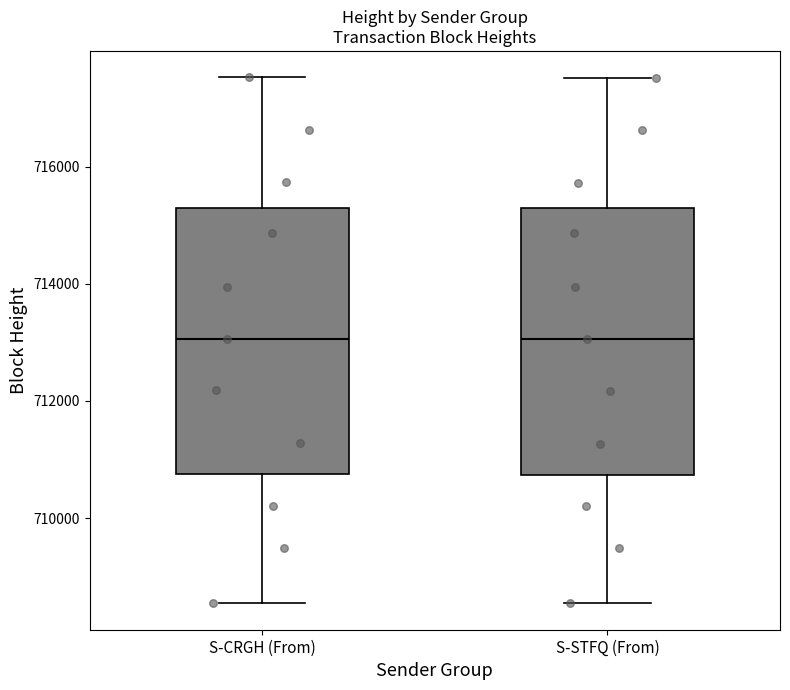

Reading left to right, read every box against the y-axis: the position of its median line, the range the box covers, and the ends of its whiskers. The values are not printed on the chart, so give them approximately, as read against the axis.

S-CRGH (From): median 713000, box 710800 to 715200, whiskers 708600 to 717600
S-STFQ (From): median 713000, box 710800 to 715200, whiskers 708600 to 717600